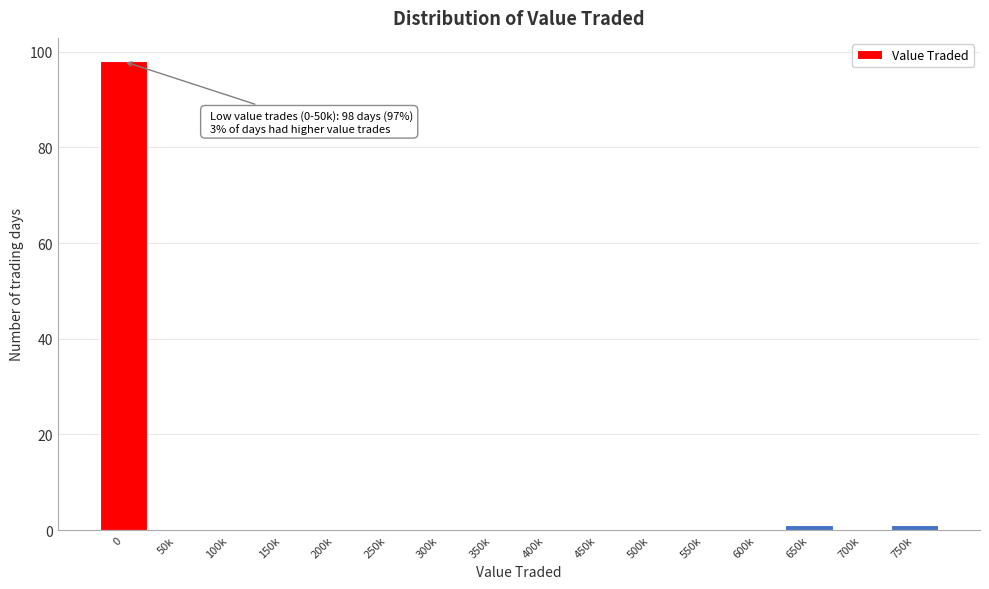

Reading left to right, what are all the values shown in this chart?

0=98	50k=0	100k=0	150k=0	200k=0	250k=0	300k=0	350k=0	400k=0	450k=0	500k=0	550k=0	600k=0	650k=1	700k=0	750k=1